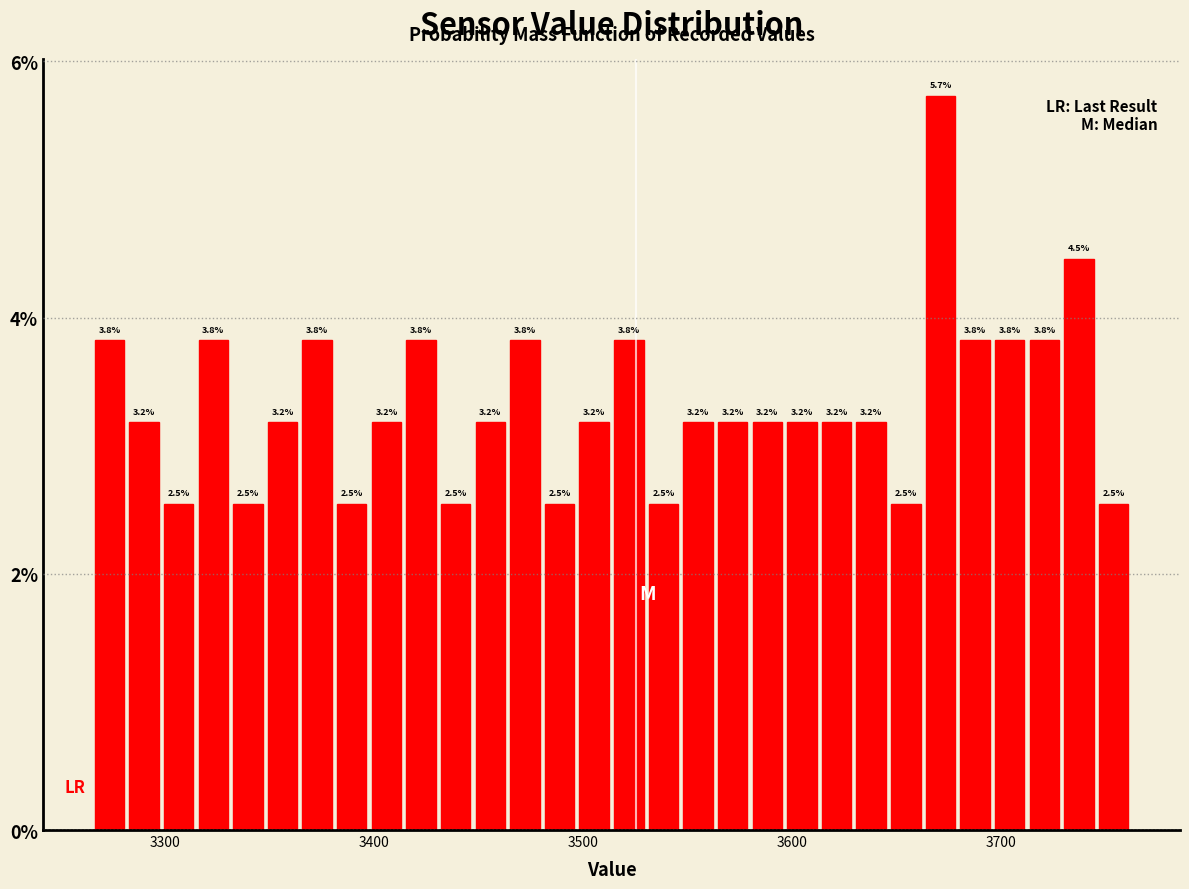

Around what value on the x-axis is the tallest bar? Give the approximate position of its centre, as read against the axis.

3670